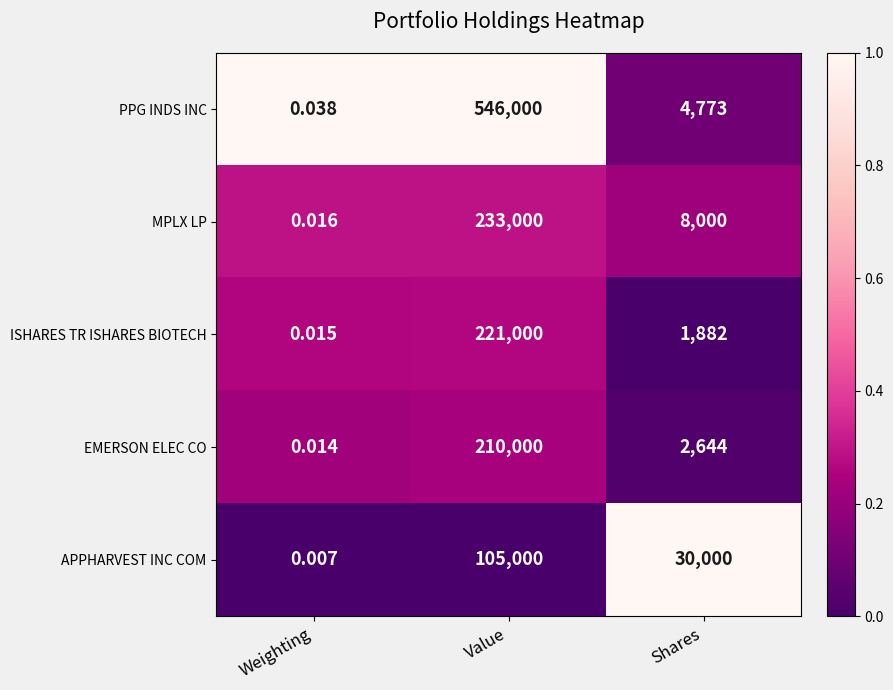

Which series has the widest spread of values?

PPG INDS INC